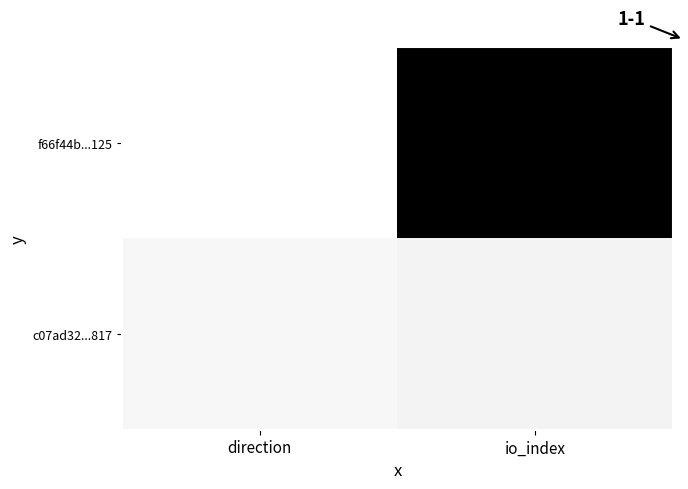

Which series has the widest spread of values?

f66f44b...125